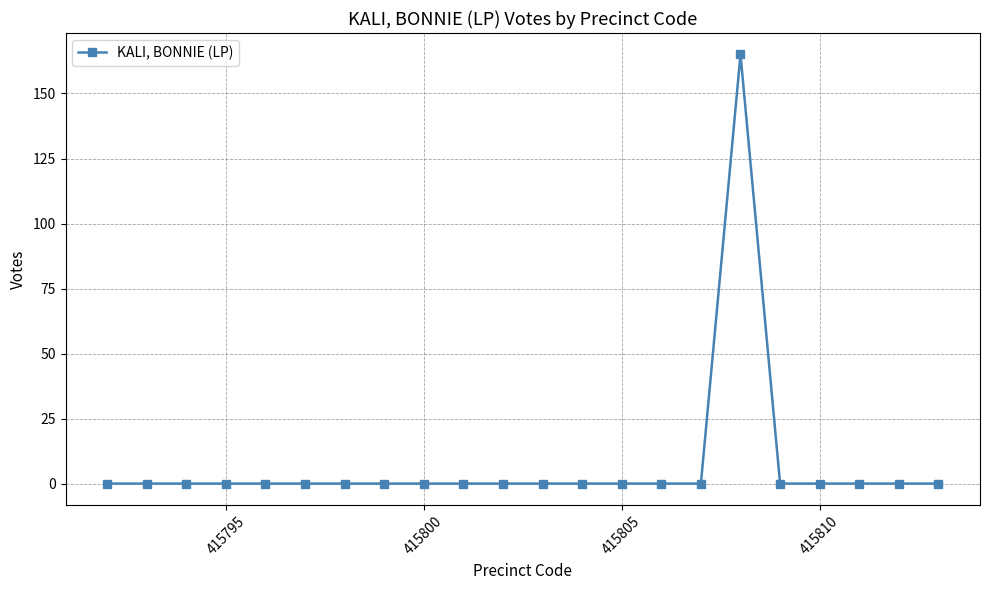

True or false: there are more than 0 points higher than both neighbors.

True